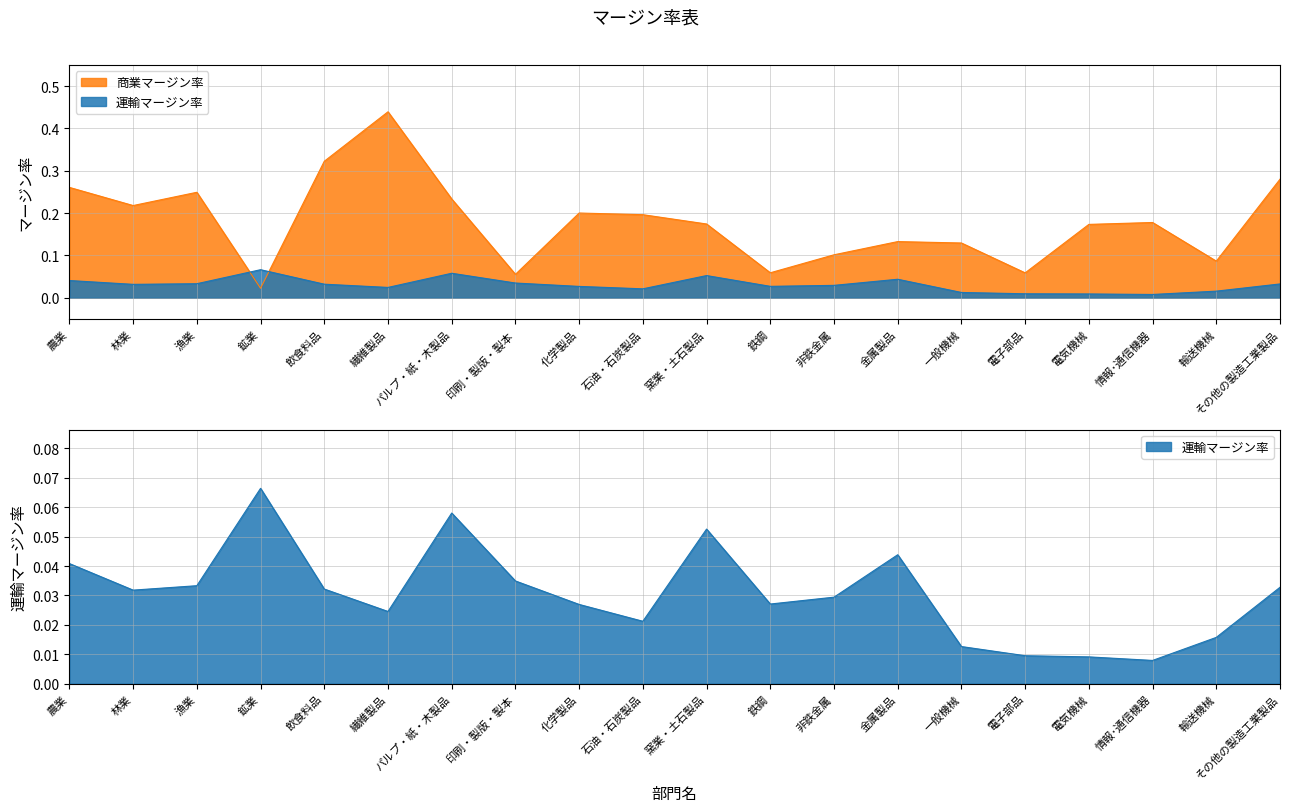

Where do 商業マージン率 and 運輸マージン率 first cross each other?

漁業 and 鉱業